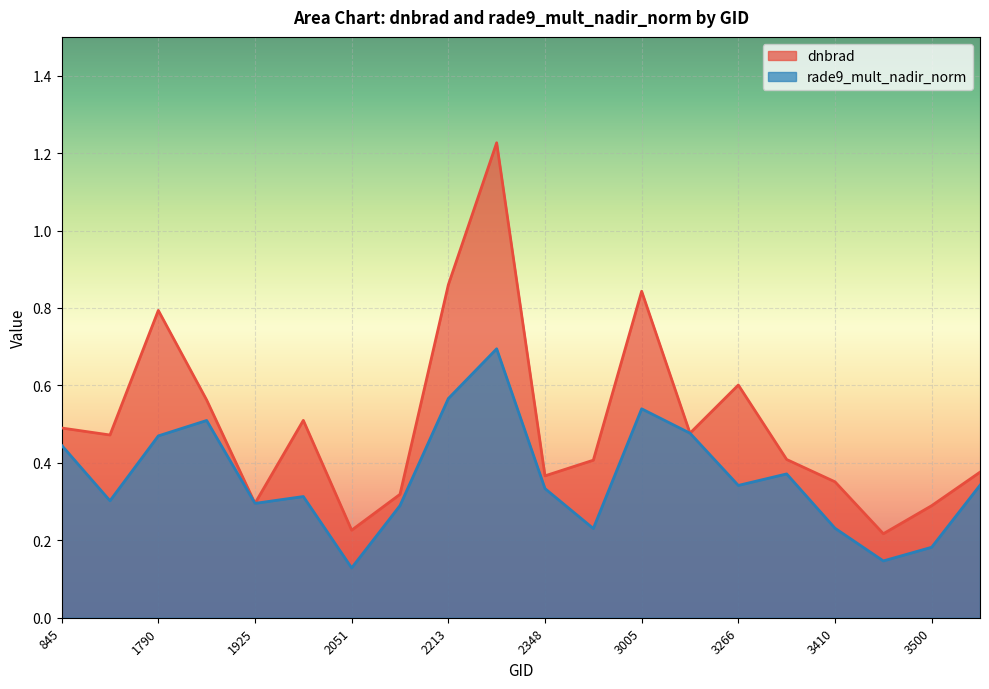

At which label is dnbrad closest to 0?

3464